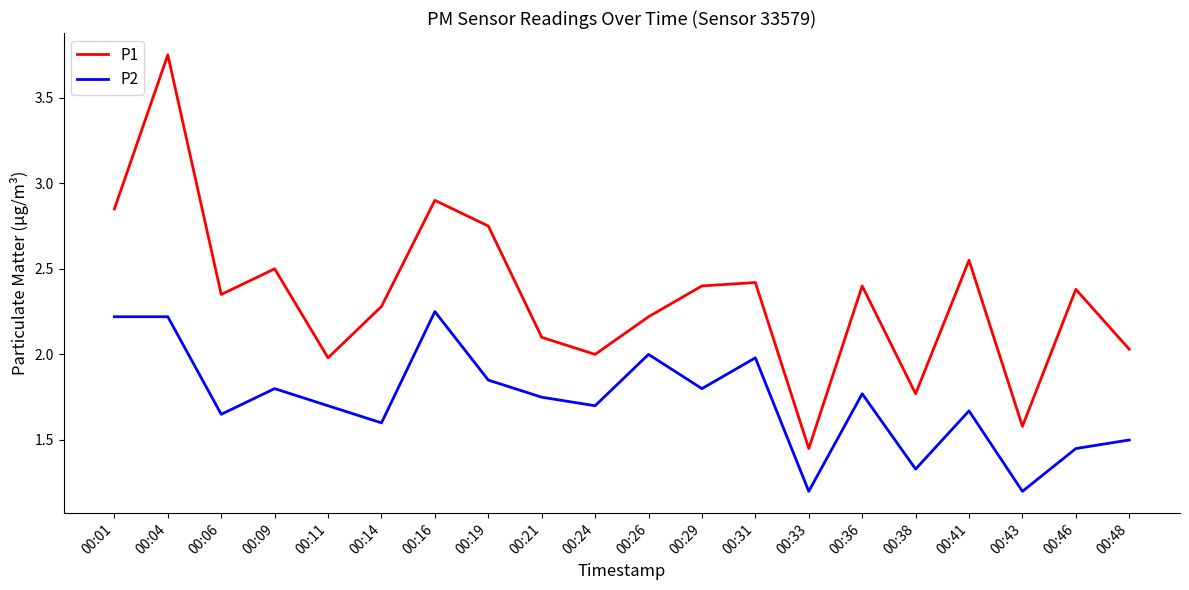

Is the value of P2 at 00:33 greater than the value of P1 at 00:14?

No